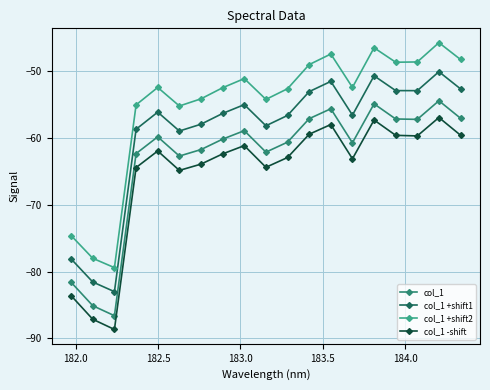

True or false: col_1 +shift1 and col_1 cross at least once.

False